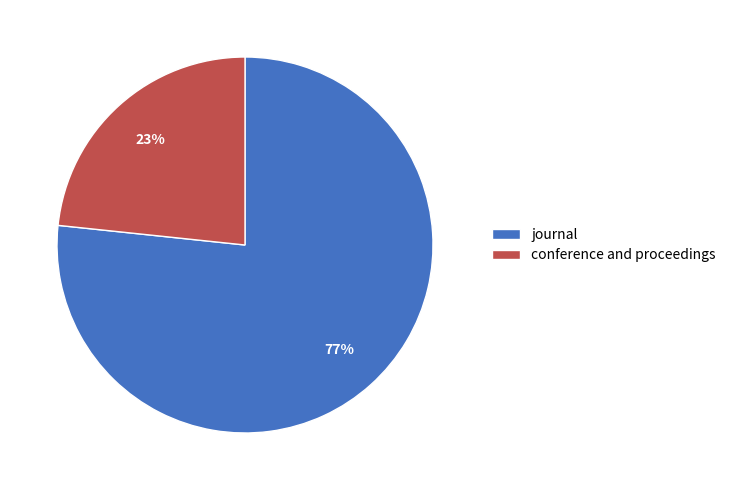

Does journal represent more than half of the total?

Yes